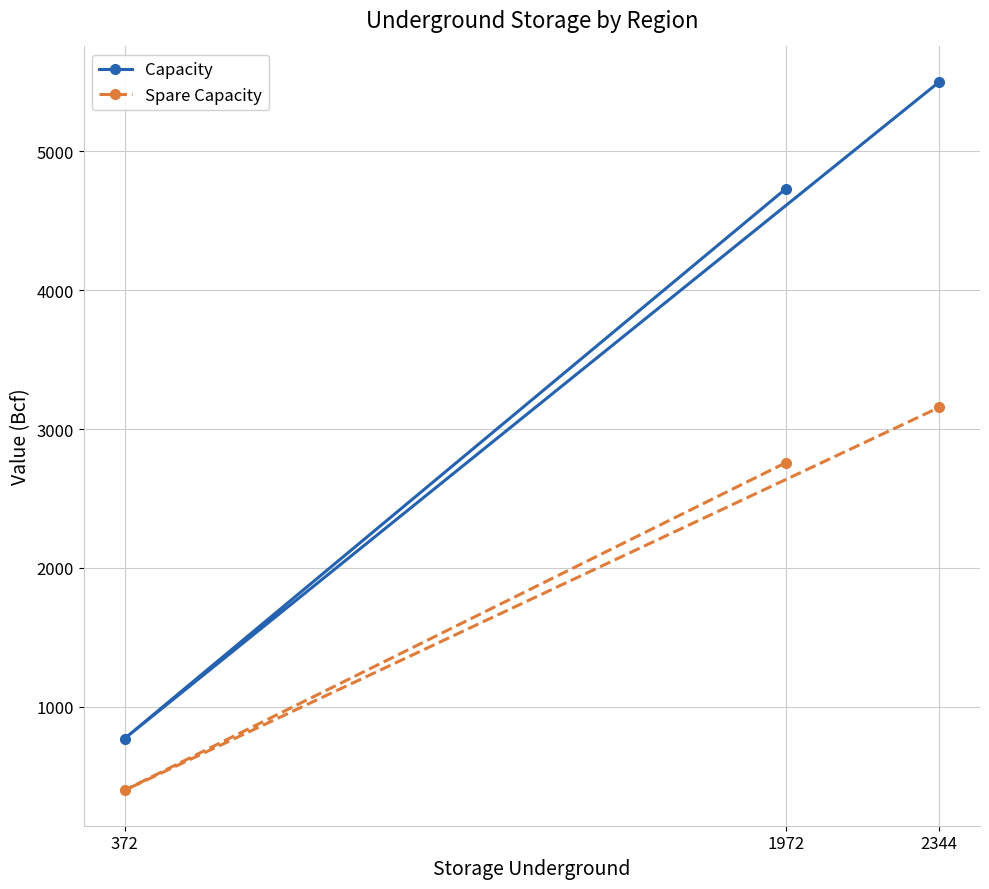

Is the value of Spare Capacity at 2344 greater than the value of Capacity at 1972?

No